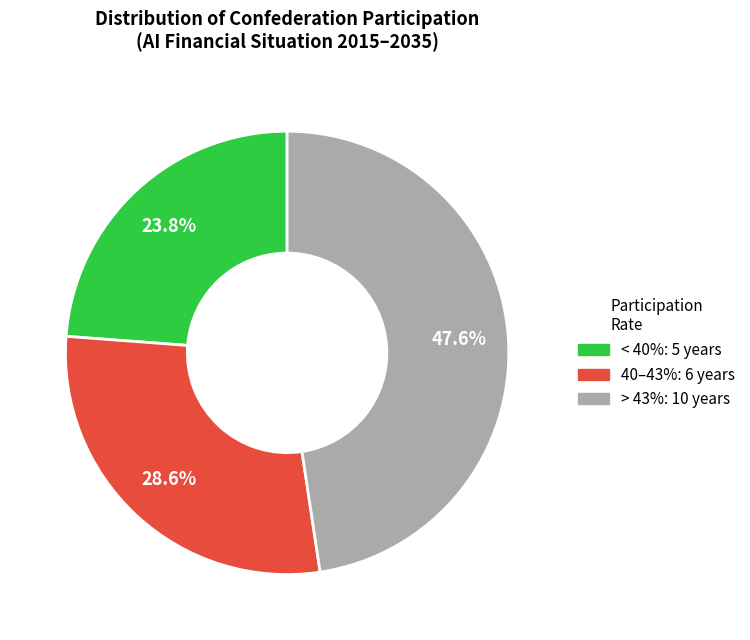

Count the number of slices in the pie.

3